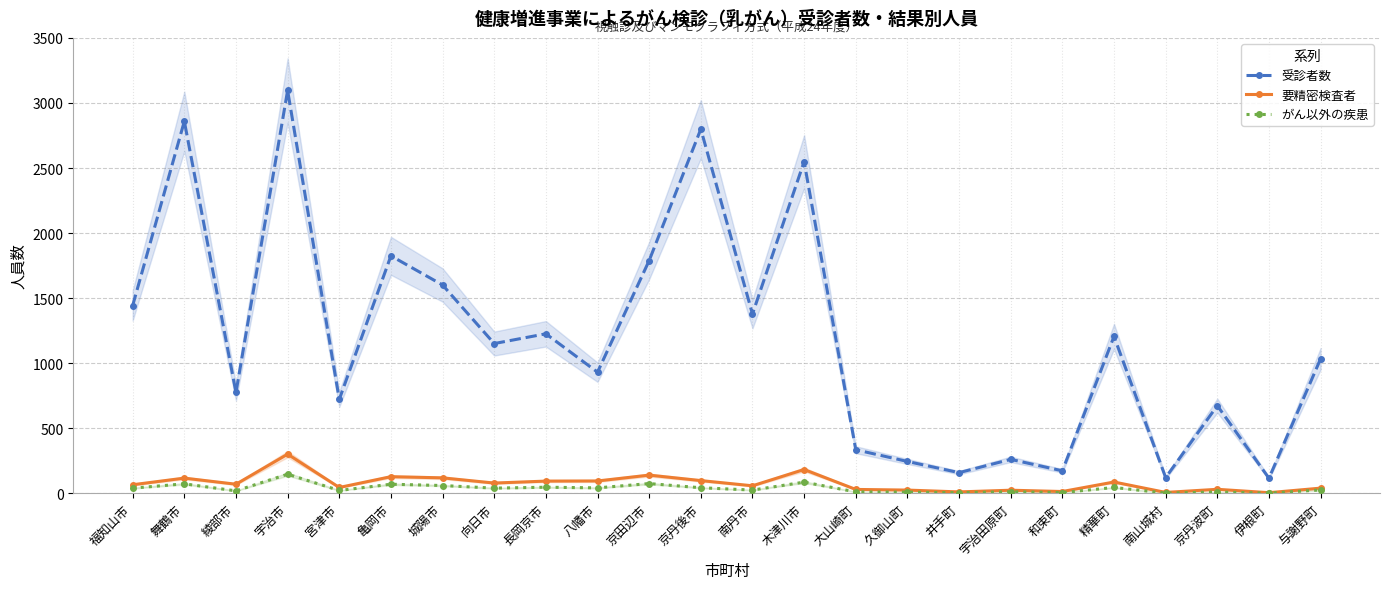

Reading left to right, list all the values displayed in this chart.

受診者数: 福知山市=1443	舞鶴市=2859	綾部市=775	宇治市=3096	宮津市=722	亀岡市=1825	城陽市=1601	向日市=1151	長岡京市=1226	八幡市=931	京田辺市=1789	京丹後市=2799	南丹市=1378	木津川市=2549	大山崎町=335	久御山町=245	井手町=159	宇治田原町=261	和束町=173	精華町=1206	南山城村=121	京丹波町=674	伊根町=116	与謝野町=1034
要精密検査者: 福知山市=66	舞鶴市=117	綾部市=70	宇治市=301	宮津市=45	亀岡市=128	城陽市=119	向日市=79	長岡京市=94	八幡市=95	京田辺市=140	京丹後市=98	南丹市=58	木津川市=183	大山崎町=30	久御山町=25	井手町=11	宇治田原町=24	和束町=14	精華町=87	南山城村=7	京丹波町=31	伊根町=5	与謝野町=40
がん以外の疾患: 福知山市=40	舞鶴市=73	綾部市=19	宇治市=147	宮津市=22	亀岡市=70	城陽市=60	向日市=40	長岡京市=47	八幡市=42	京田辺市=75	京丹後市=43	南丹市=25	木津川市=86	大山崎町=11	久御山町=9	井手町=5	宇治田原町=12	和束町=6	精華町=45	南山城村=2	京丹波町=10	伊根町=2	与謝野町=26